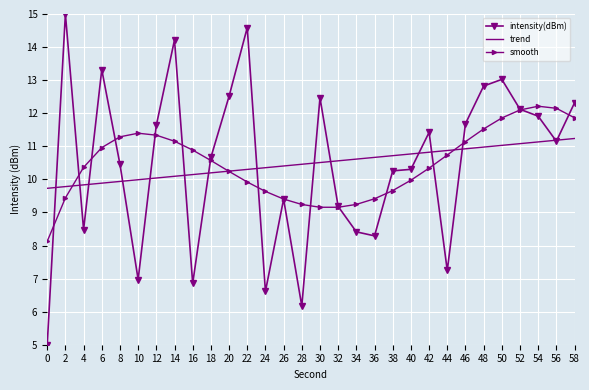

What is the difference between the intensity(dBm) values at 8 and 46?

1.2